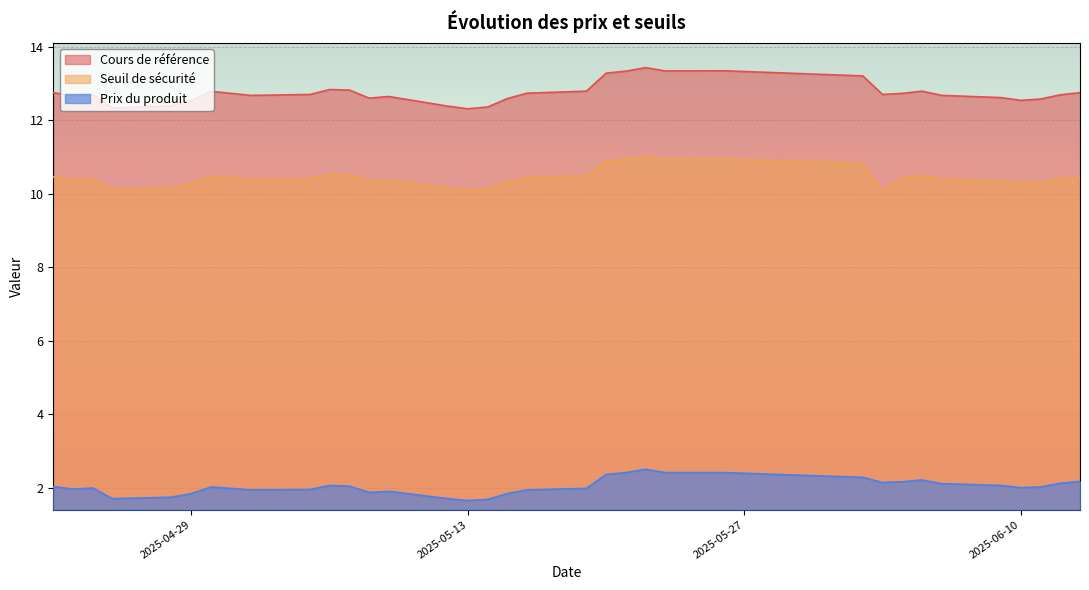

True or false: Prix du produit and Cours de référence cross at least once.

False